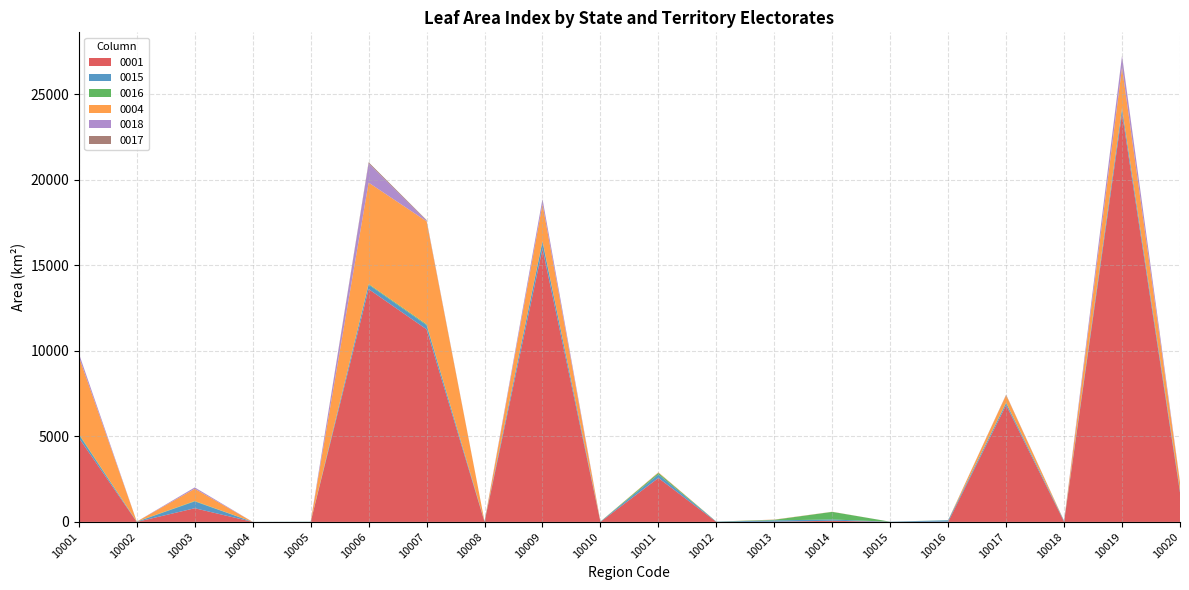

Reading right to left, list all the values displayed in this chart.

0001: 10020=1718.6	10019=23869.0	10018=10.4	10017=6821.6	10016=12.7	10015=0.0	10014=68.0	10013=10.4	10012=0.0	10011=2566.3	10010=0.0	10009=15963.0	10008=3.6	10007=11252.0	10006=13601.0	10005=0.0	10004=0.0	10003=798.1	10002=0.4	10001=4910.4
0015: 10020=111.7	10019=284.9	10018=47.9	10017=119.6	10016=82.9	10015=10.6	10014=75.2	10013=78.3	10012=14.6	10011=207.4	10010=16.9	10009=417.8	10008=28.9	10007=245.6	10006=259.3	10005=9.9	10004=1.9	10003=399.3	10002=9.2	10001=189.3
0016: 10020=21.6	10019=29.6	10018=6.5	10017=30.9	10016=8.5	10015=1.9	10014=443.9	10013=35.4	10012=3.5	10011=92.5	10010=6.8	10009=31.3	10008=6.0	10007=50.0	10006=41.5	10005=6.2	10004=1.1	10003=23.4	10002=11.4	10001=43.2
0004: 10020=461.5	10019=2370.0	10018=0.0	10017=433.7	10016=0.0	10015=0.0	10014=5.4	10013=10.9	10012=0.0	10011=31.5	10010=0.0	10009=2152.4	10008=0.0	10007=6014.7	10006=5920.8	10005=0.0	10004=0.0	10003=712.8	10002=0.0	10001=4506.6
0018: 10020=31.1	10019=674.4	10018=0.6	10017=9.2	10016=0.1	10015=0.0	10014=0.1	10013=0.2	10012=0.2	10011=1.2	10010=0.0	10009=300.3	10008=0.0	10007=35.0	10006=1120.9	10005=0.0	10004=0.8	10003=77.4	10002=0.6	10001=192.7
0017: 10020=1.1	10019=13.6	10018=0.0	10017=22.3	10016=0.0	10015=0.0	10014=1.7	10013=1.4	10012=0.0	10011=0.6	10010=0.0	10009=2.0	10008=0.0	10007=40.6	10006=70.0	10005=0.0	10004=0.0	10003=4.2	10002=0.0	10001=5.9